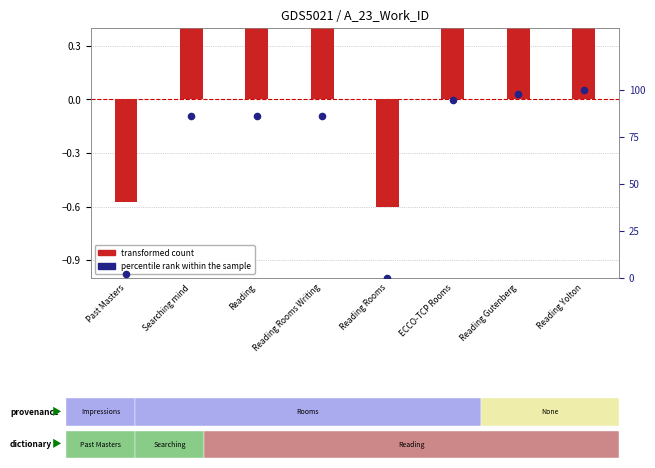

What is the total value across all series at Reading Rooms Writing?

86.6